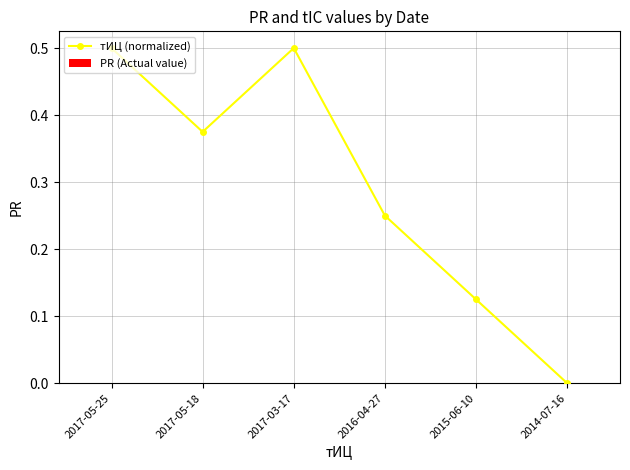

How many data points does each series have?

6